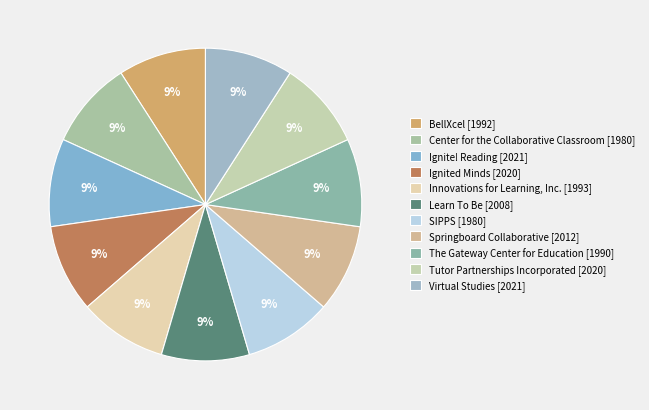

Rank the categories by value from lowest to highest.

Center for the Collaborative Classroom, SIPPS, The Gateway Center for Education, BellXcel, Innovations for Learning, Inc., Learn To Be, Springboard Collaborative, Ignited Minds, Tutor Partnerships Incorporated, Ignite! Reading, Virtual Studies